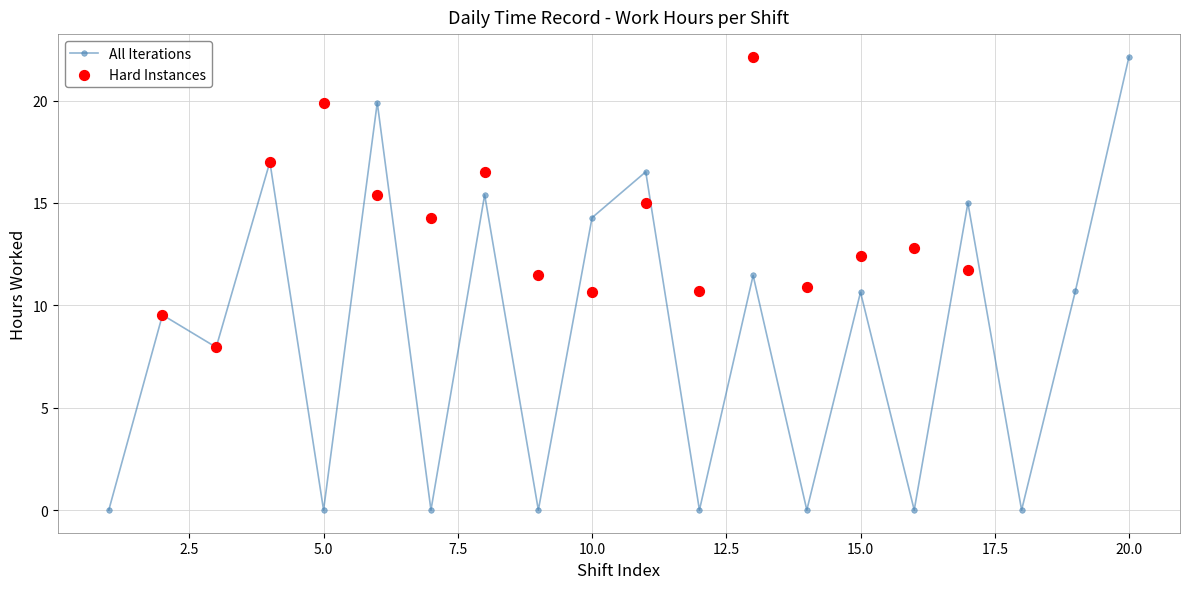

Which has a higher value, 18 or 13?

13